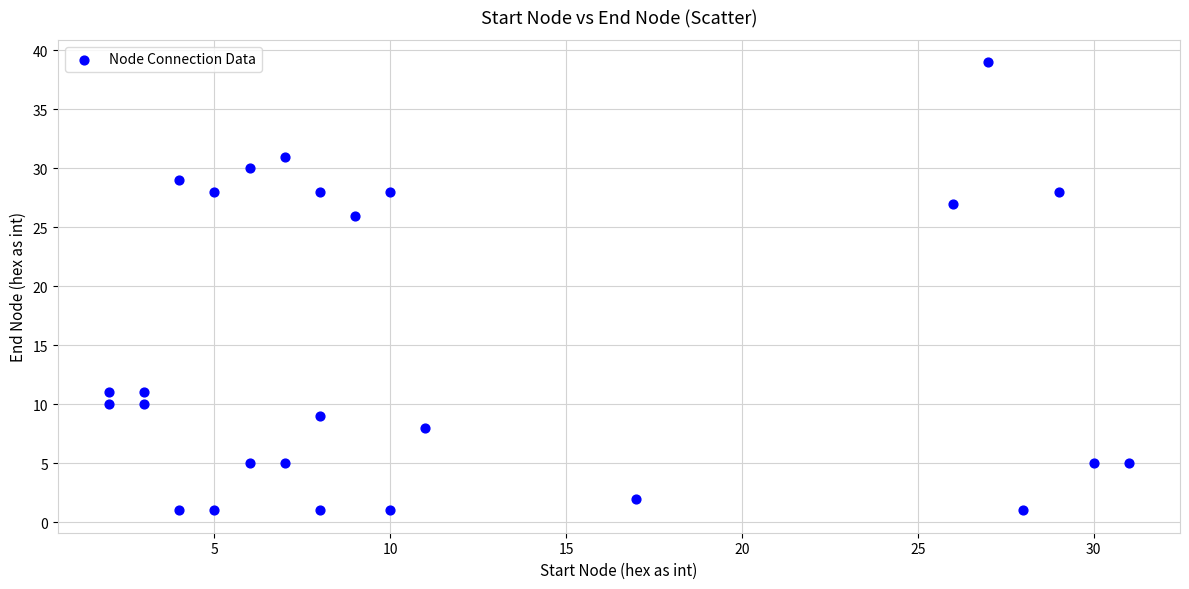

What is the range of X values (max minus min)?

29